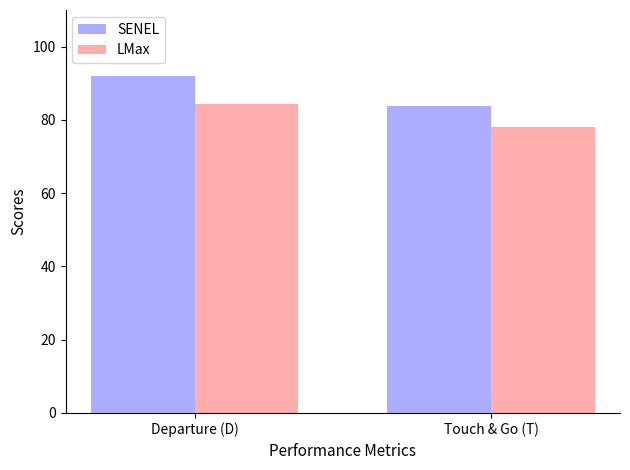

What is the difference between the LMax values at Touch & Go (T) and Departure (D)?

6.3